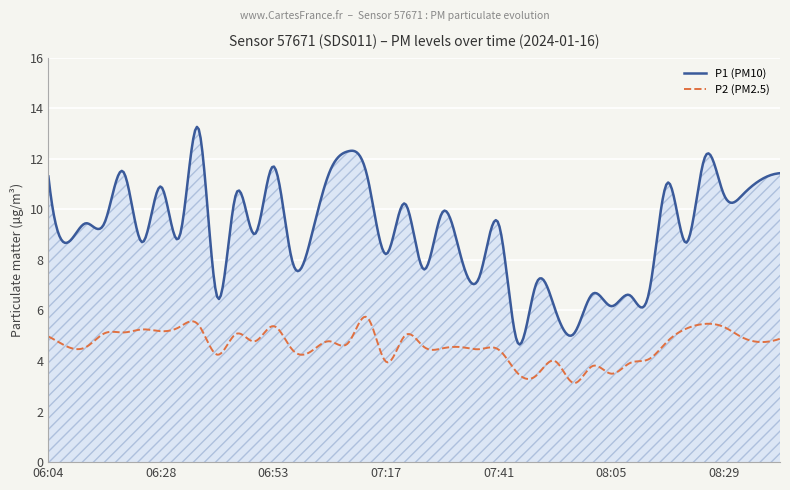

Which series has the largest range (max minus min)?

P1 (PM10)